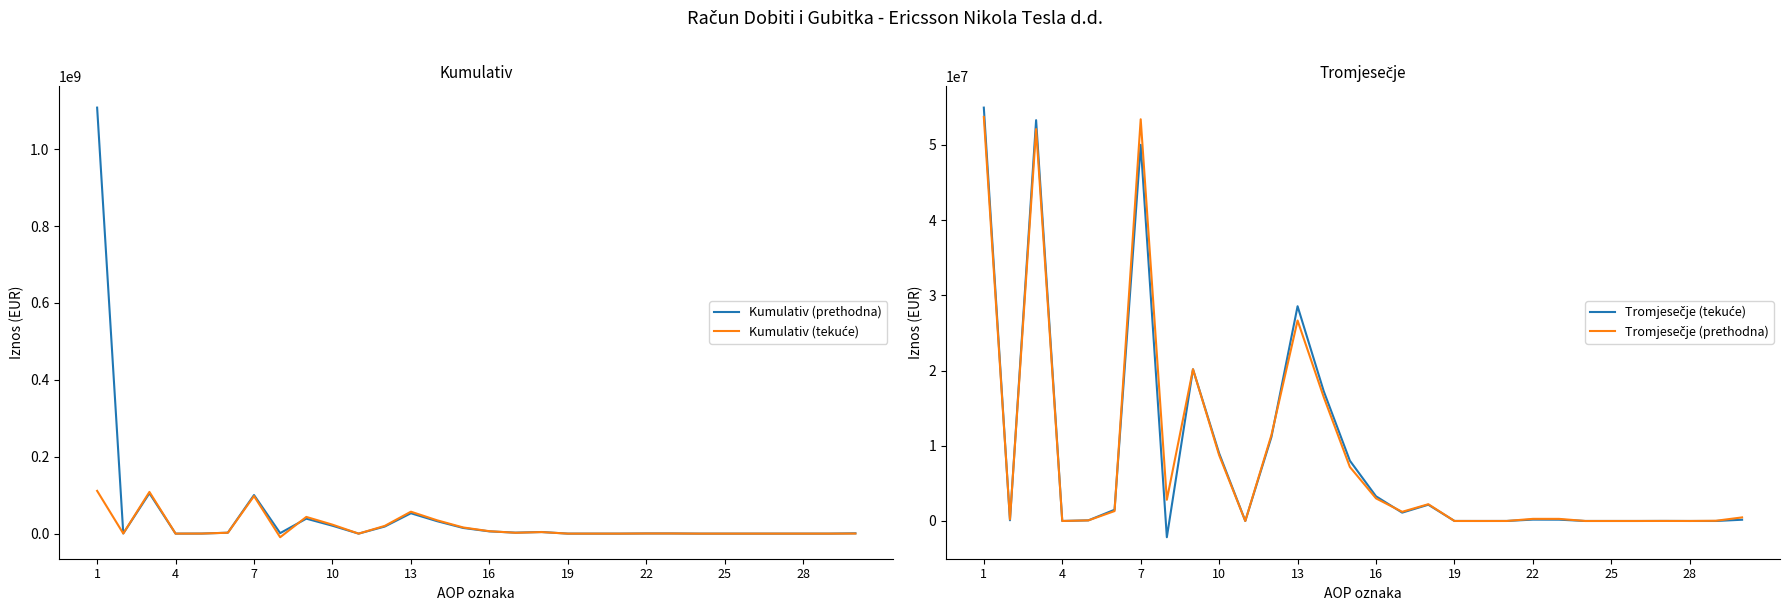

What is the value of the Tromjesečje (prethodna) point at the 27th from the left?

2415